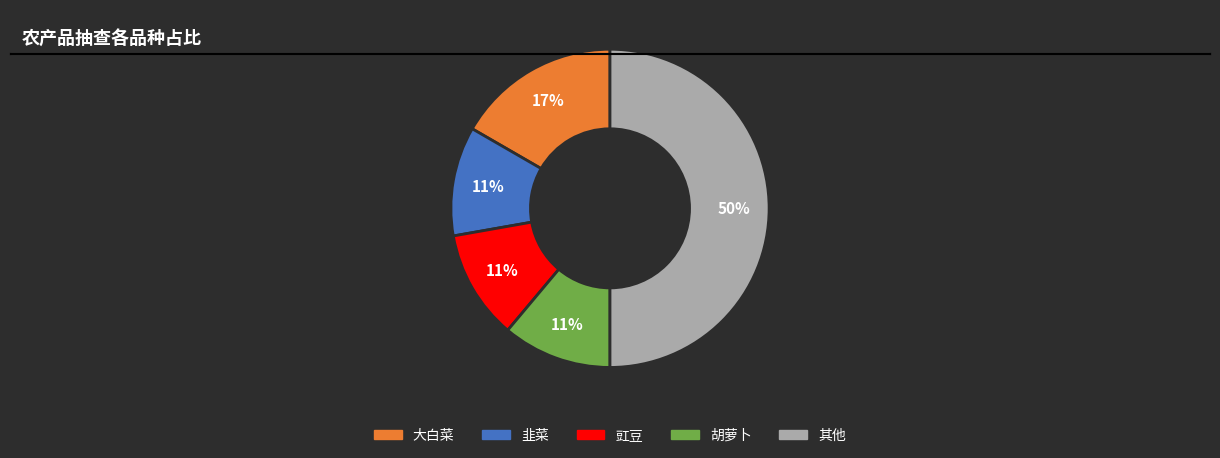

Which slice is the largest?

其他